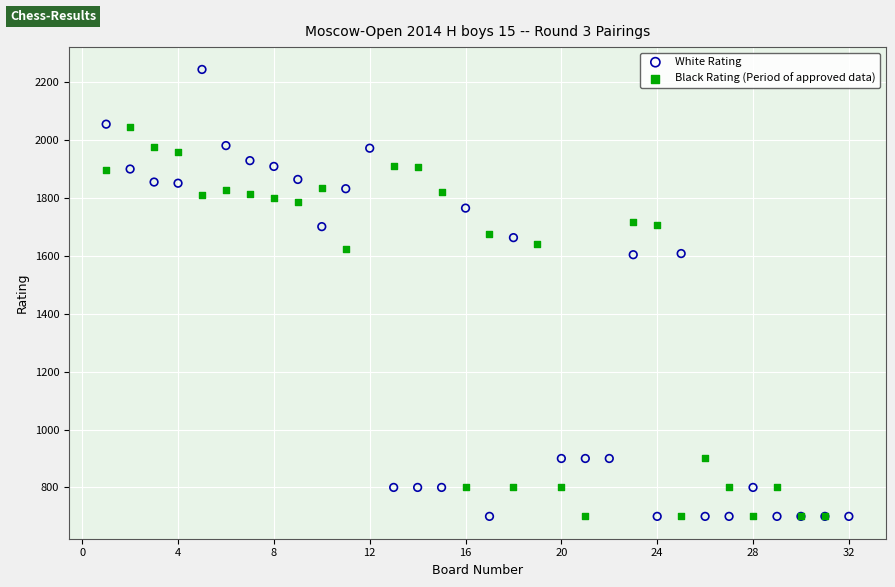

Which series has the widest spread of Y values?

White Rating